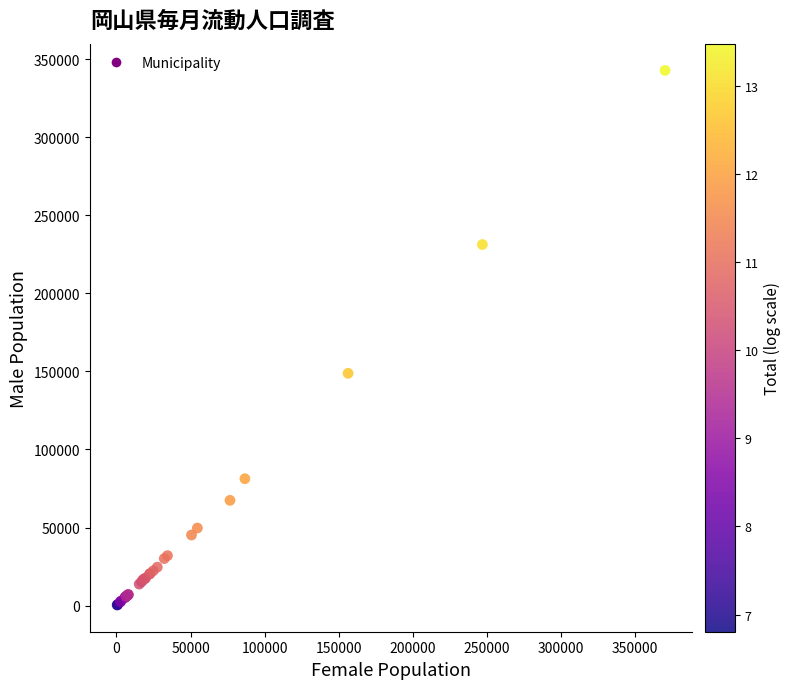

What Y value in the scatter plot is closest to 171567?

148758